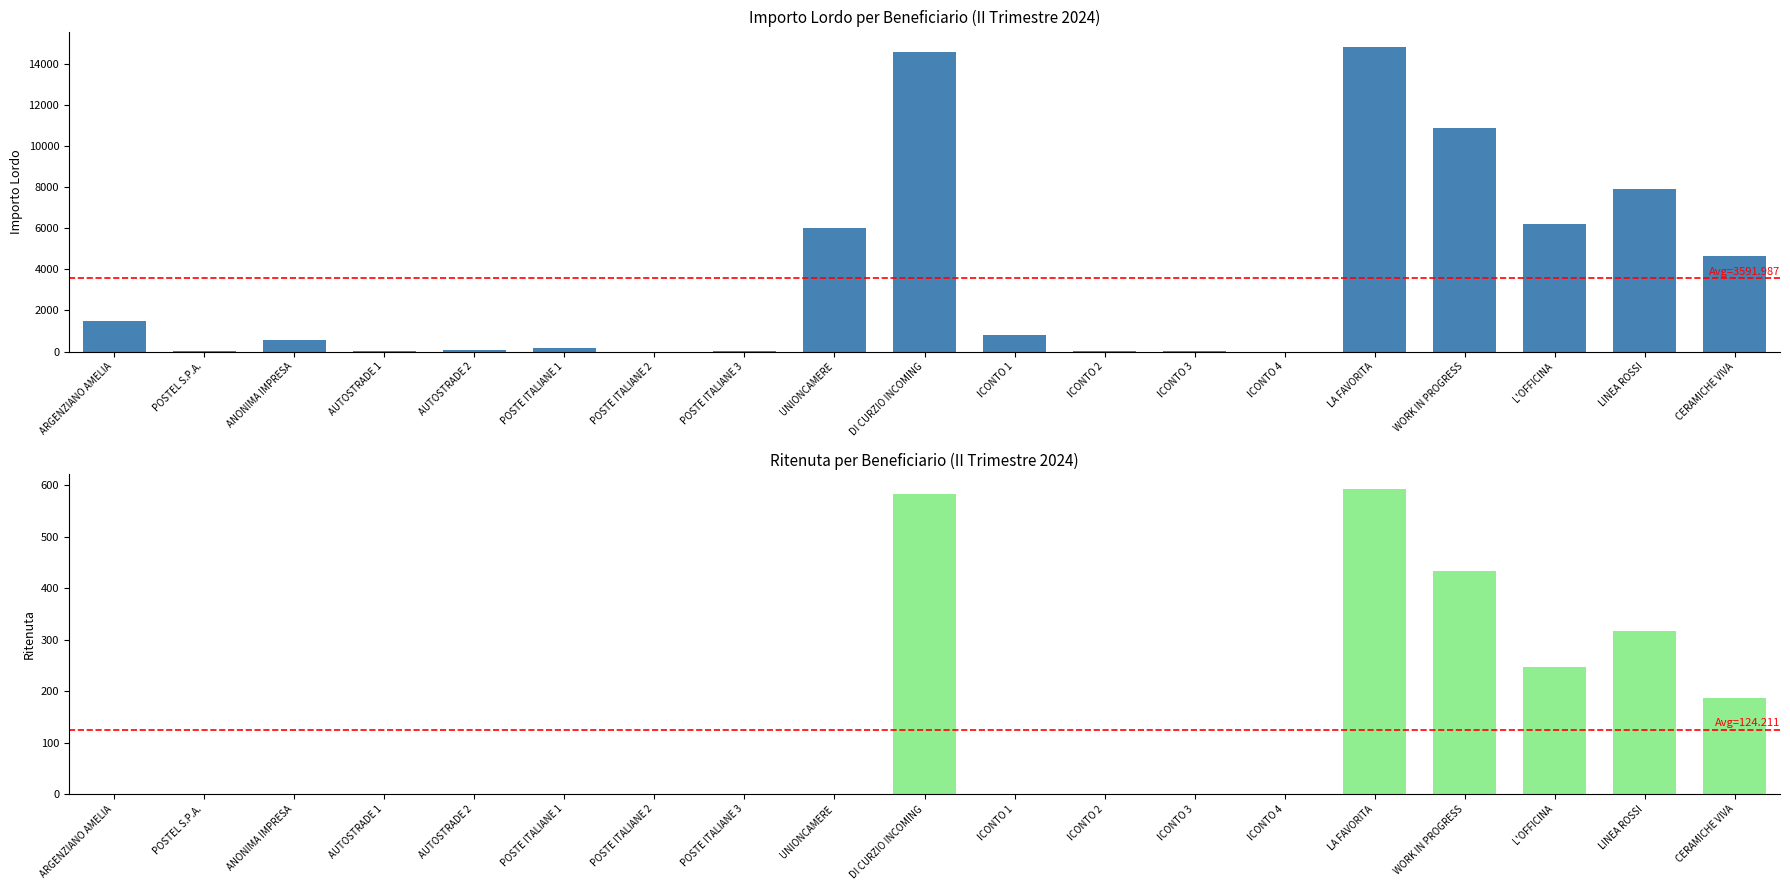

What position from the right is ICONTO 1?

9